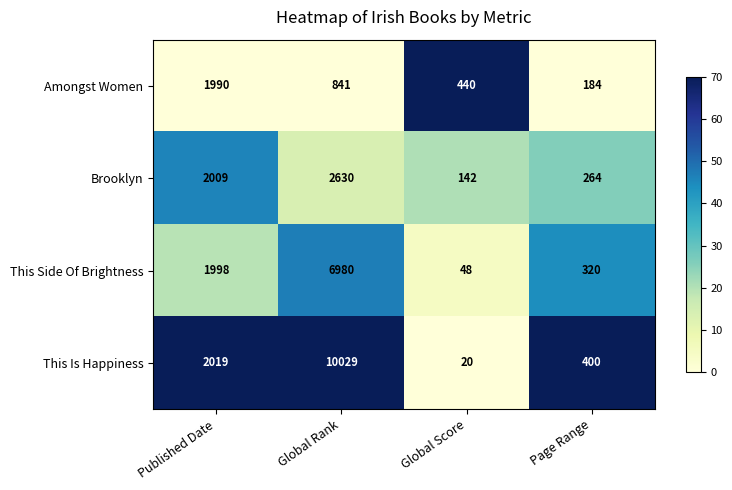

What is the difference between the Brooklyn values at Global Score and Page Range?

122